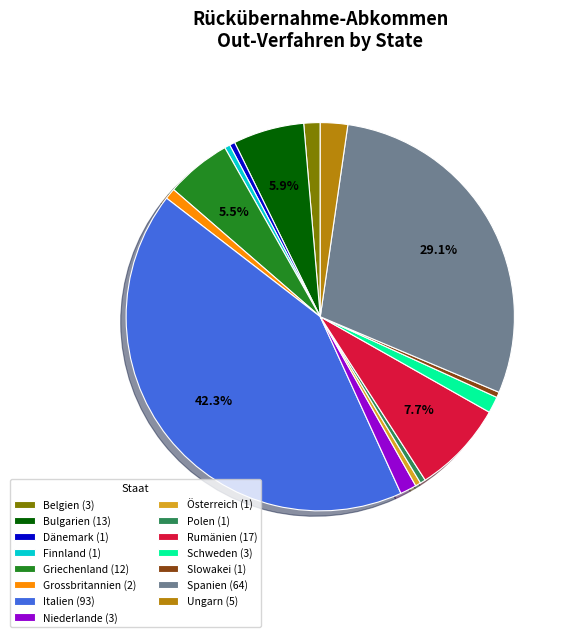

How many slices are in this pie chart?

15